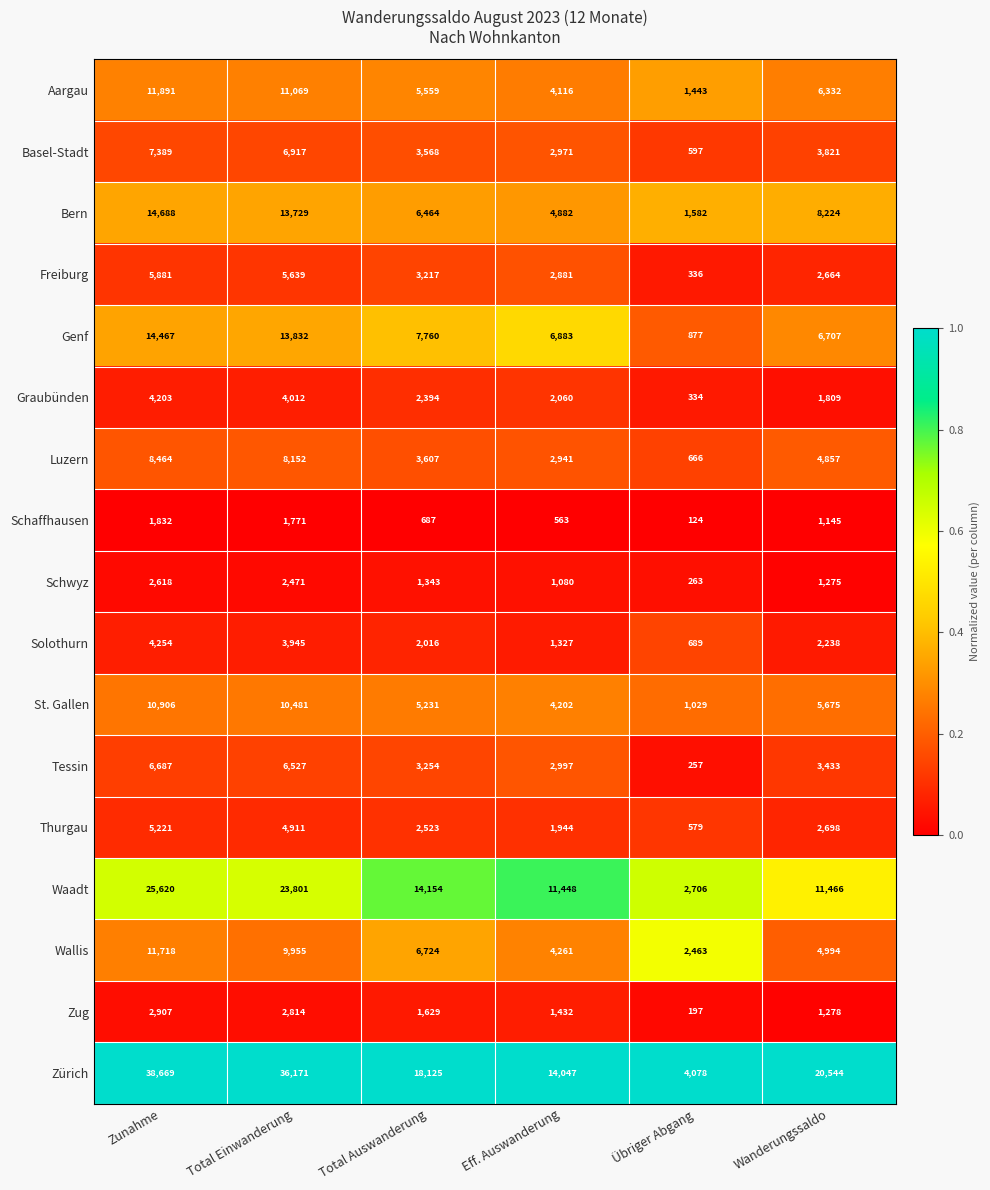

The value of Luzern at Wanderungssaldo is 3296. True or false?

False